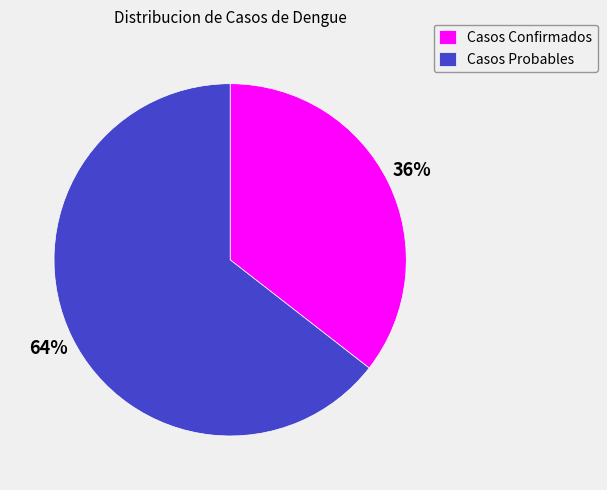

Which has a higher value, Casos Probables or Casos Confirmados?

Casos Probables